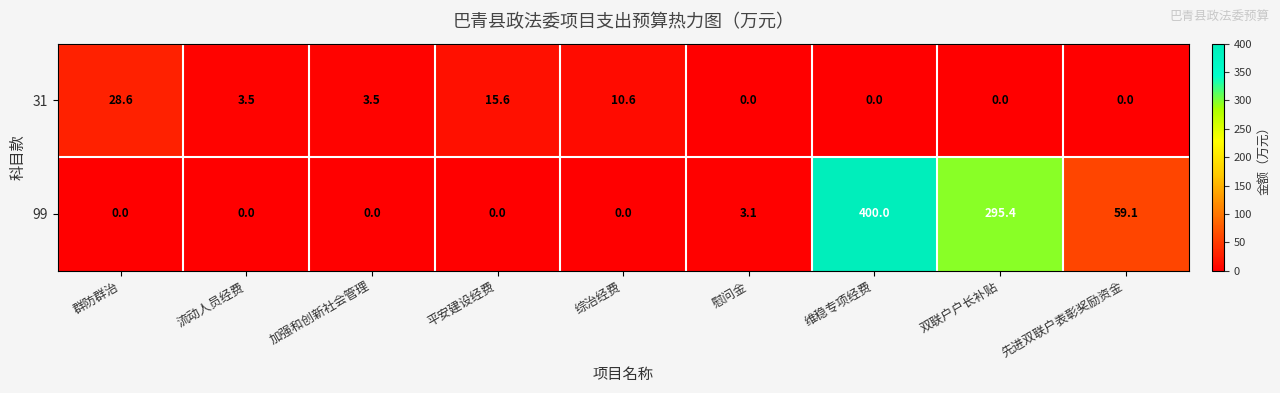

Is it true that 99 equals 3.1 at 慰问金?

True